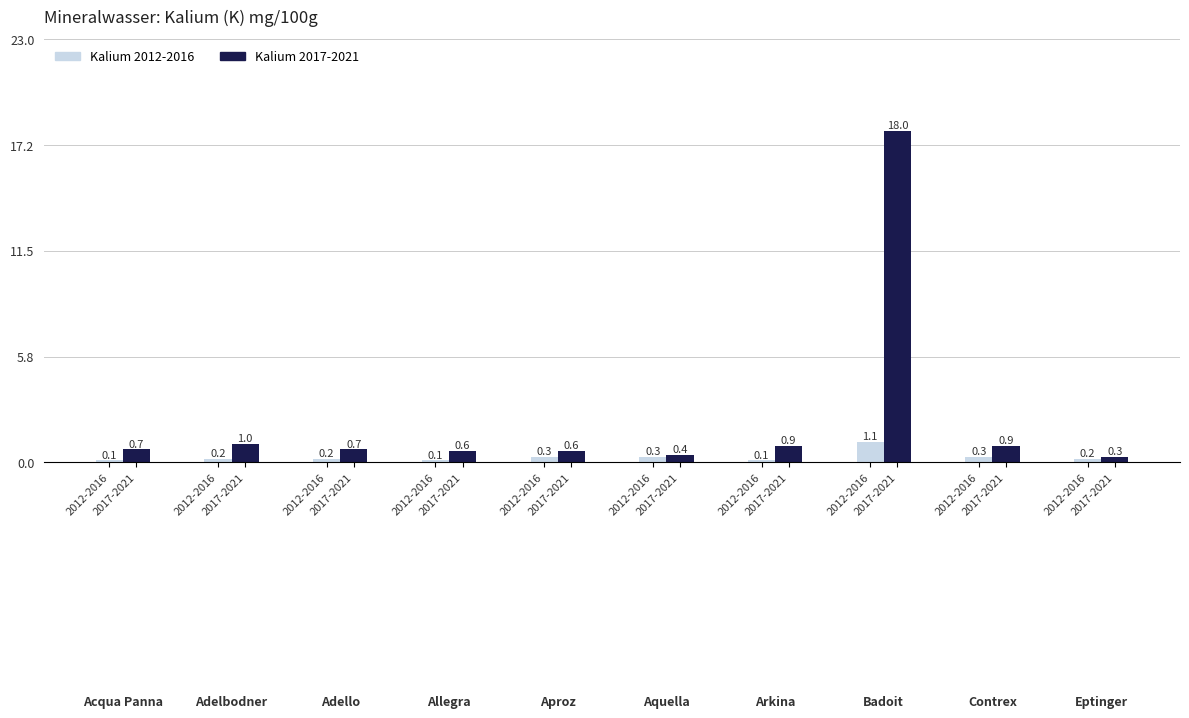

How many groups of bars are there?

10